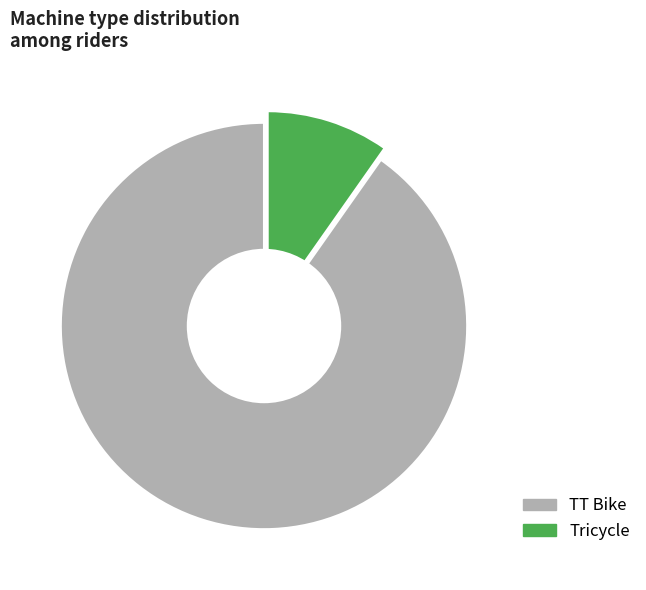

Between Tricycle and TT Bike, which is larger?

TT Bike